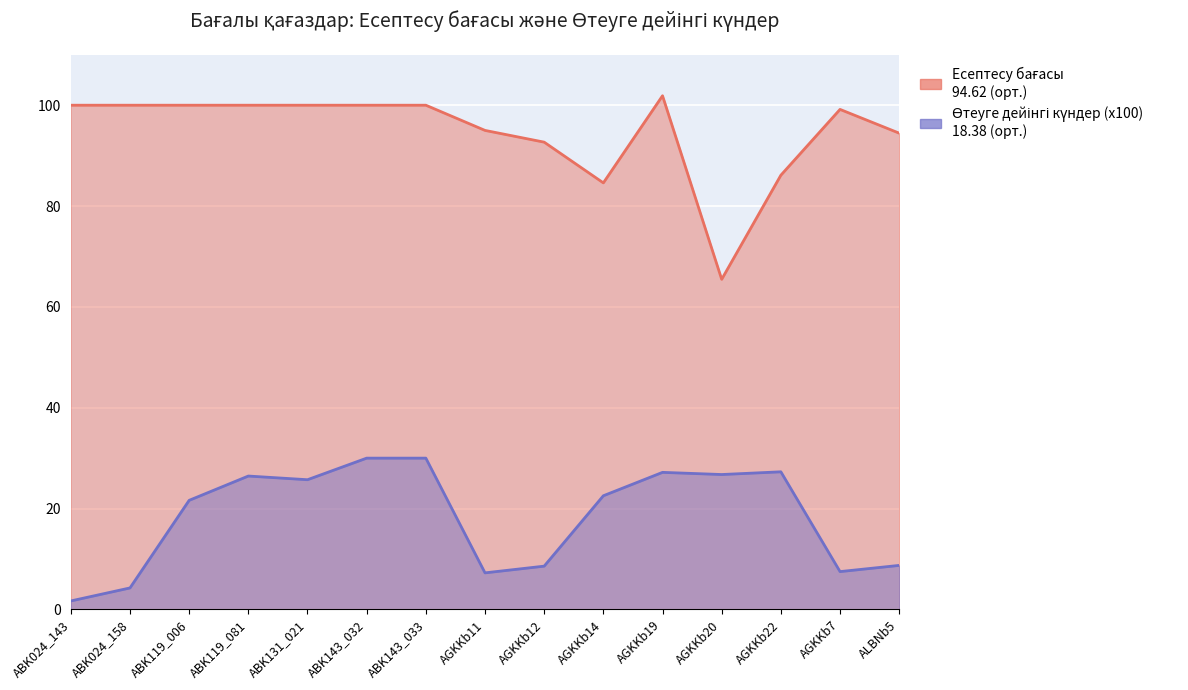

Reading left to right, transcribe all the data shown in this chart.

Есептесу бағасы: 100.0	100.0	100.0	100.0	100.0	100.0	100.0	95.0	92.7	84.6	101.9	65.5	86.1	99.2	94.5
Өтеуге дейінгі күндер (x100): 1.7	4.3	21.6	26.5	25.7	30.0	30.0	7.3	8.6	22.6	27.2	26.8	27.3	7.5	8.7